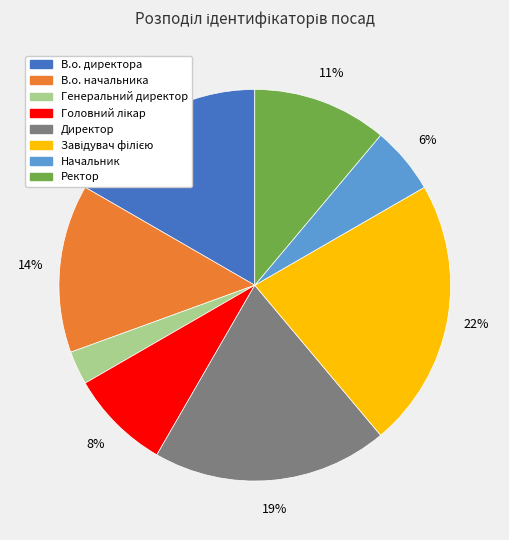

Do В.о. начальника and Начальник together represent more than half of the pie?

No